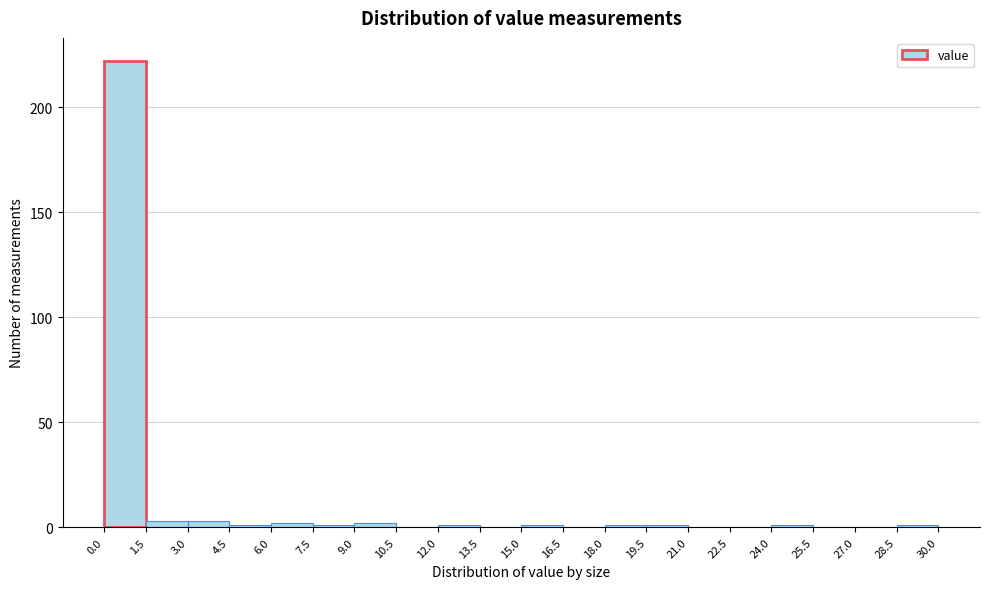

Over which range of the x-axis is the bar tallest?

0.0 to 1.5